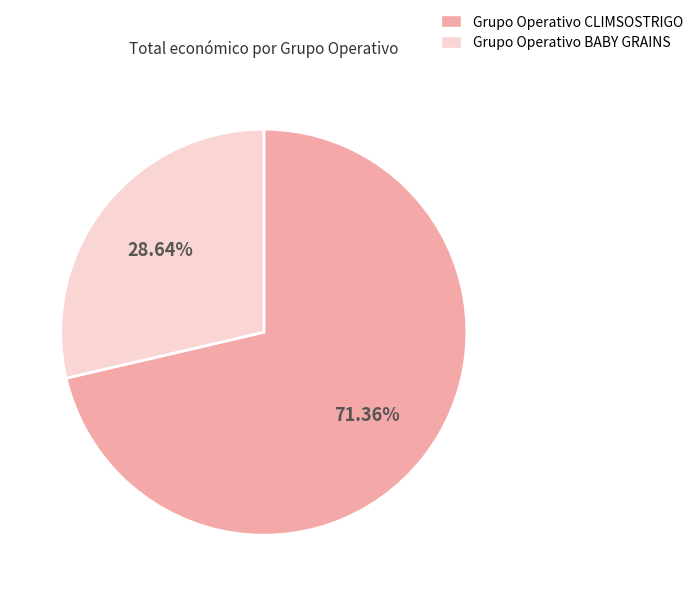

How many slices are in this pie chart?

2